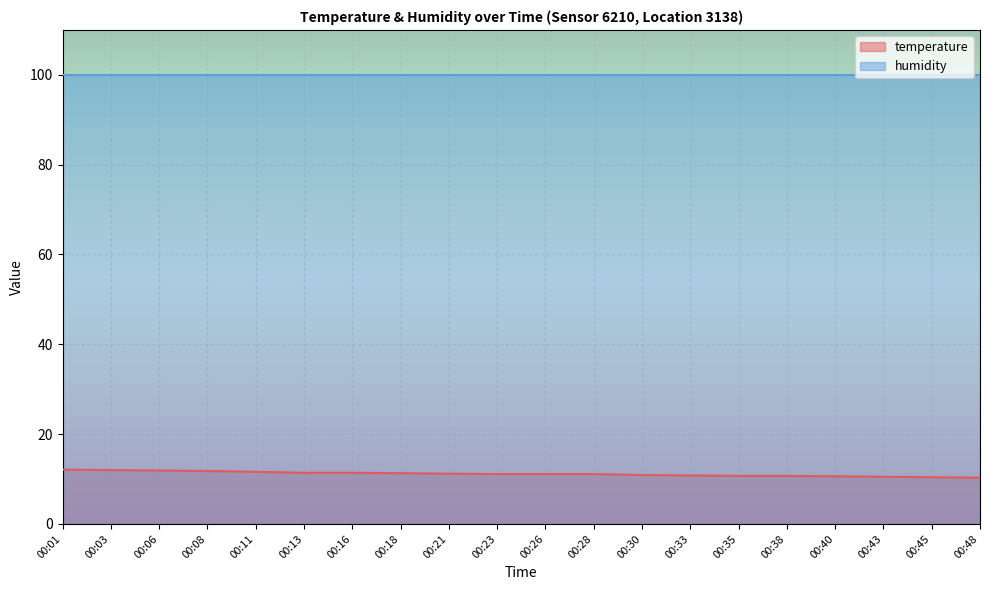

List the labels in order of value, smallest first.

00:48, 00:45, 00:43, 00:40, 00:35, 00:38, 00:33, 00:30, 00:23, 00:26, 00:28, 00:21, 00:18, 00:13, 00:16, 00:11, 00:08, 00:06, 00:03, 00:01